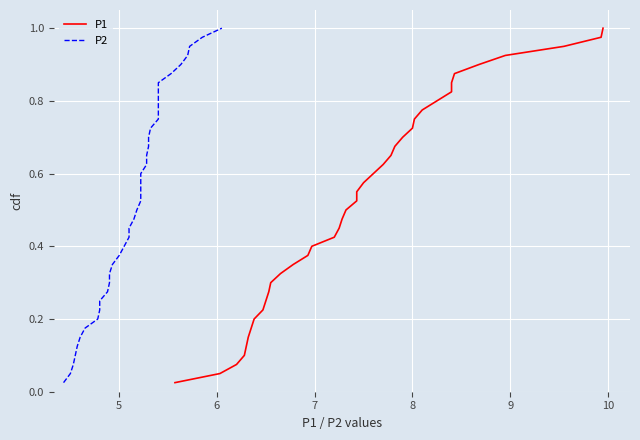

Reading left to right, extract all data points from this chart.

P1: 0.0	0.1	0.1	0.1	0.1	0.1	0.2	0.2	0.2	0.2	0.3	0.3	0.3	0.3	0.4	0.4	0.4	0.5	0.5	0.5	0.5	0.6	0.6	0.6	0.6	0.7	0.7	0.7	0.7	0.8	0.8	0.8	0.8	0.8	0.9	0.9	0.9	0.9	1.0	1.0
P2: 0.0	0.1	0.1	0.1	0.1	0.1	0.2	0.2	0.2	0.2	0.3	0.3	0.3	0.3	0.4	0.4	0.4	0.5	0.5	0.5	0.5	0.6	0.6	0.6	0.6	0.7	0.7	0.7	0.7	0.8	0.8	0.8	0.8	0.8	0.9	0.9	0.9	0.9	1.0	1.0